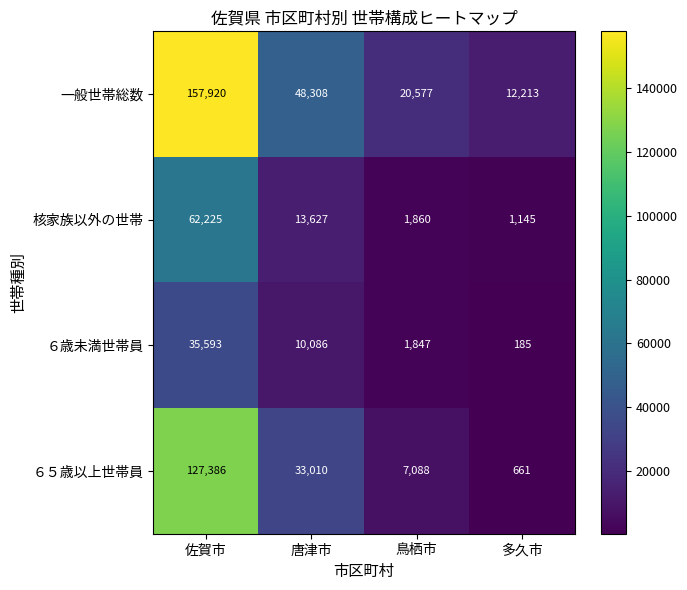

At how many categories does at least one series exceed 41593?

2